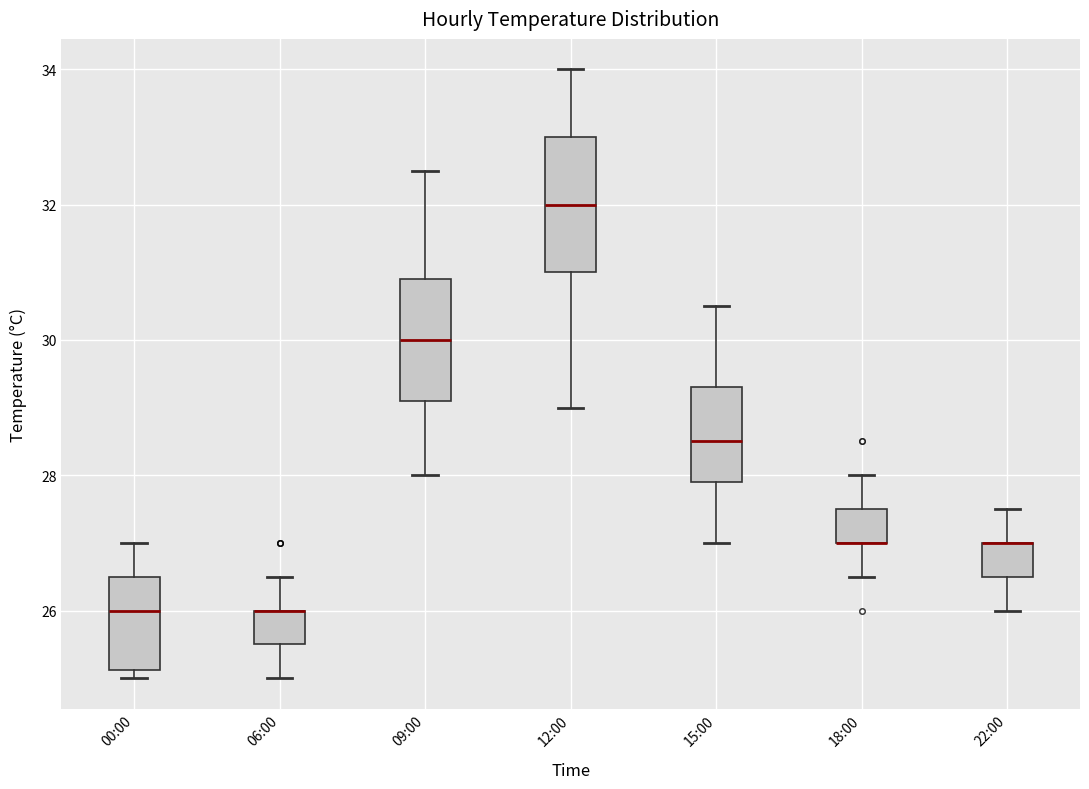

Reading left to right, transcribe this box plot: for each box, give where its median line is, the range the box spans, and where its two whiskers end, as read against the y-axis. The values are not printed on the chart, so give them approximately, as read against the axis.

00:00: median 26.0, box 25.2 to 26.6, whiskers 25.0 to 27.0
06:00: median 26.0 (drawn on the box's upper edge), box 25.6 to 26.0, whiskers 25.0 to 26.6
09:00: median 30.0, box 29.2 to 31.0, whiskers 28.0 to 32.6
12:00: median 32.0, box 31.0 to 33.0, whiskers 29.0 to 34.0
15:00: median 28.6, box 28.0 to 29.4, whiskers 27.0 to 30.6
18:00: median 27.0 (drawn on the box's lower edge), box 27.0 to 27.6, whiskers 26.6 to 28.0
22:00: median 27.0 (drawn on the box's upper edge), box 26.6 to 27.0, whiskers 26.0 to 27.6